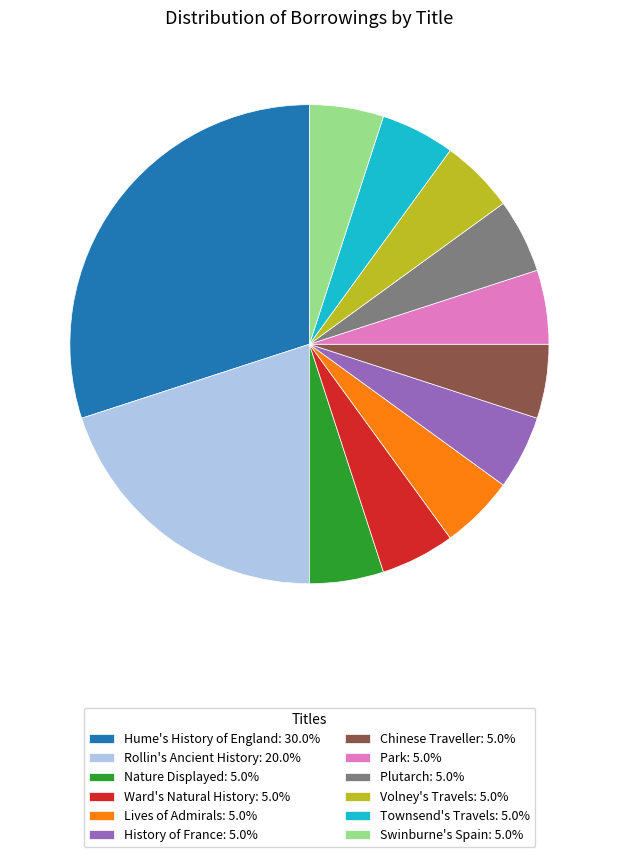

Is there any slice that represents more than half of the pie?

No